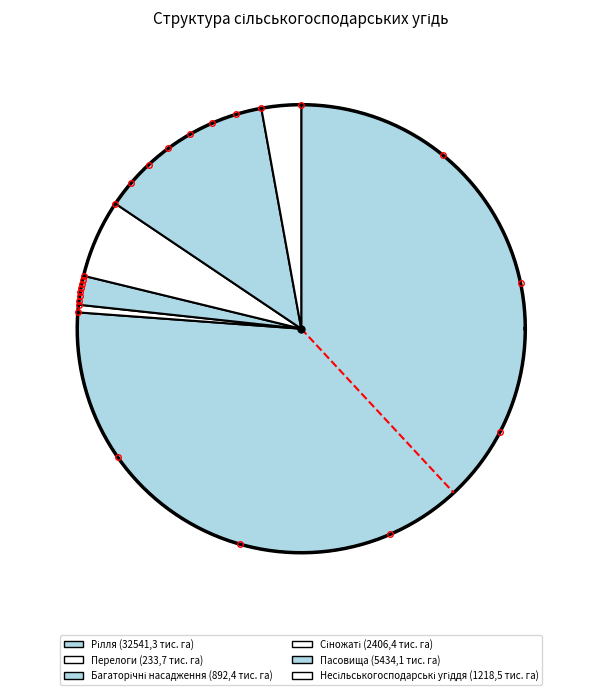

To the nearest percent, what portion does Несільськогосподарські угіддя (1218,5 тис. га) represent?

3%